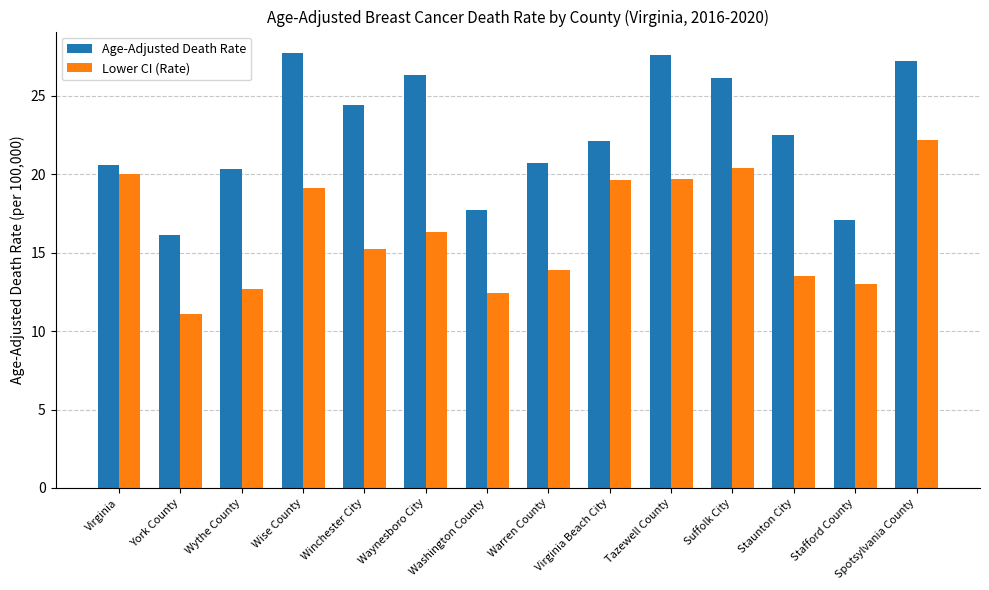

What is the difference between the Age-Adjusted Death Rate values at Wythe County and Washington County?

2.6